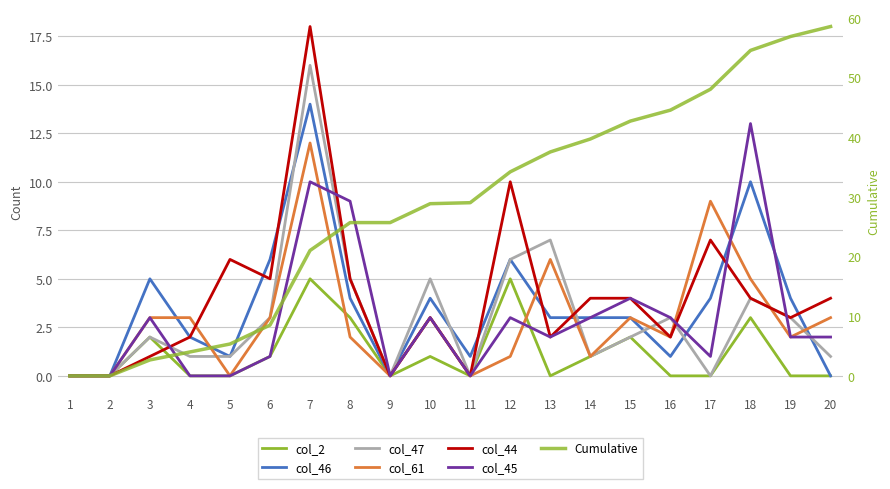

Which series has the largest range (max minus min)?

col_44